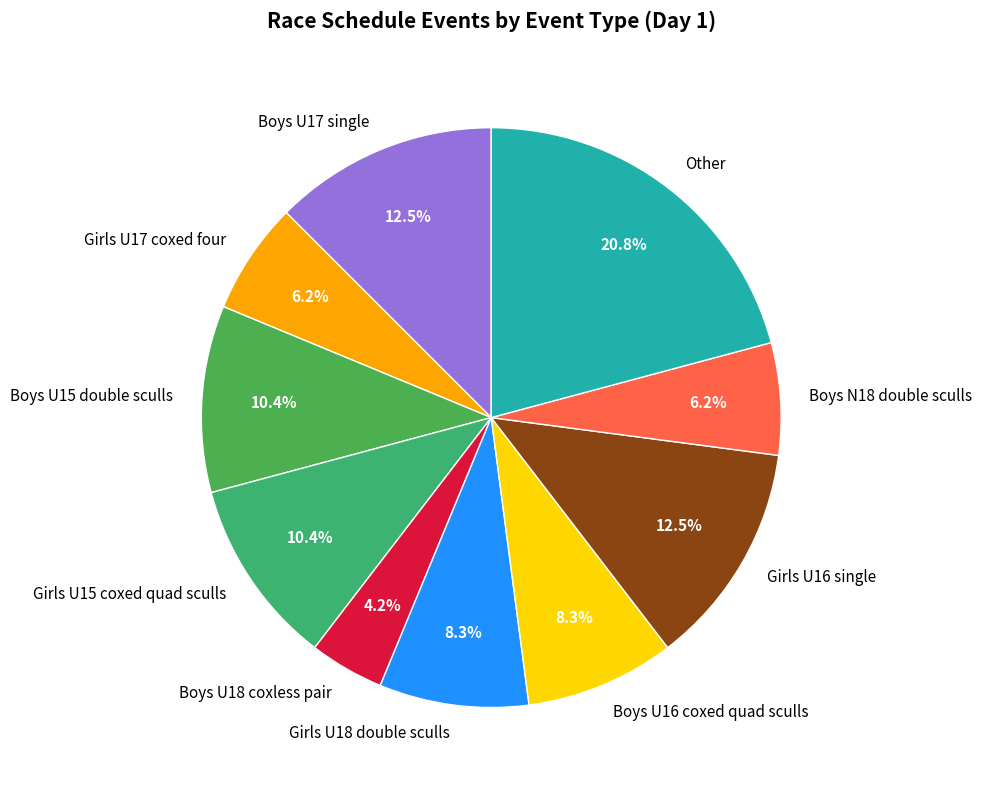

Does any single category account for the majority?

No